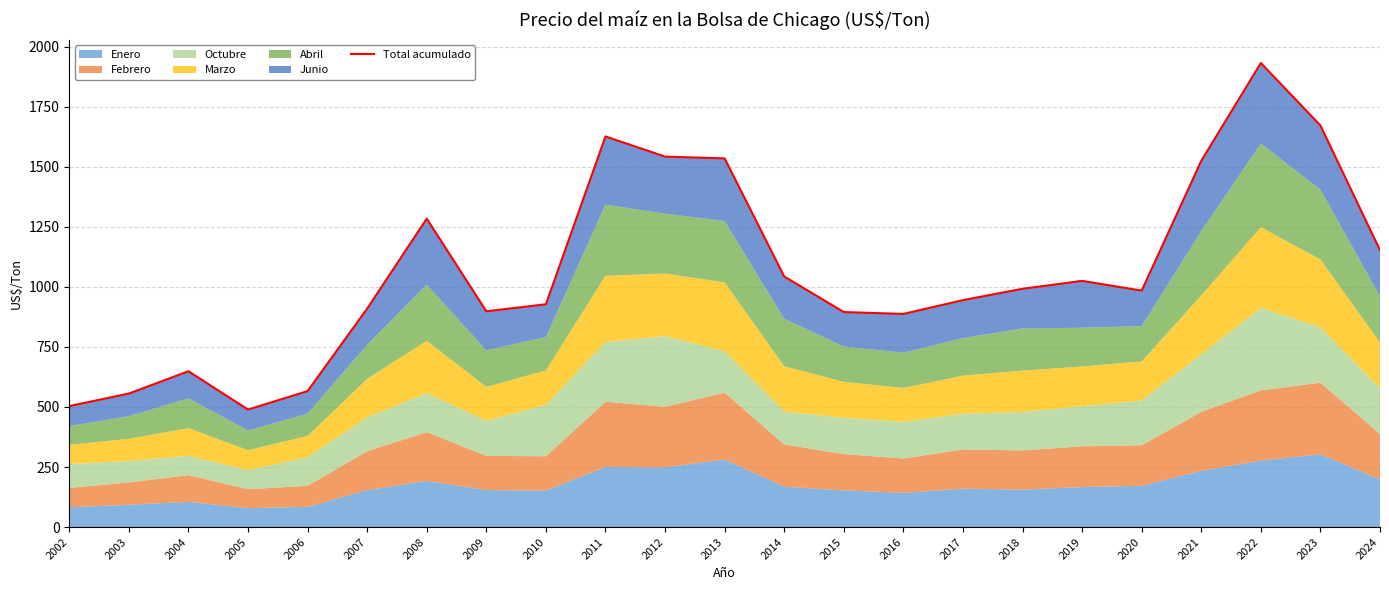

Is it true that the value at 2006 is 139.9?

False